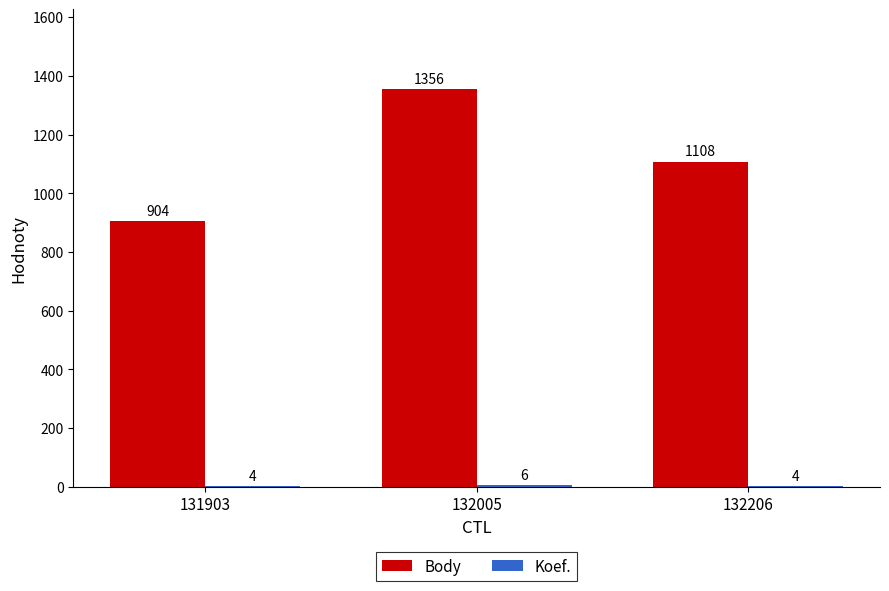

Does the chart contain stacked bars?

No